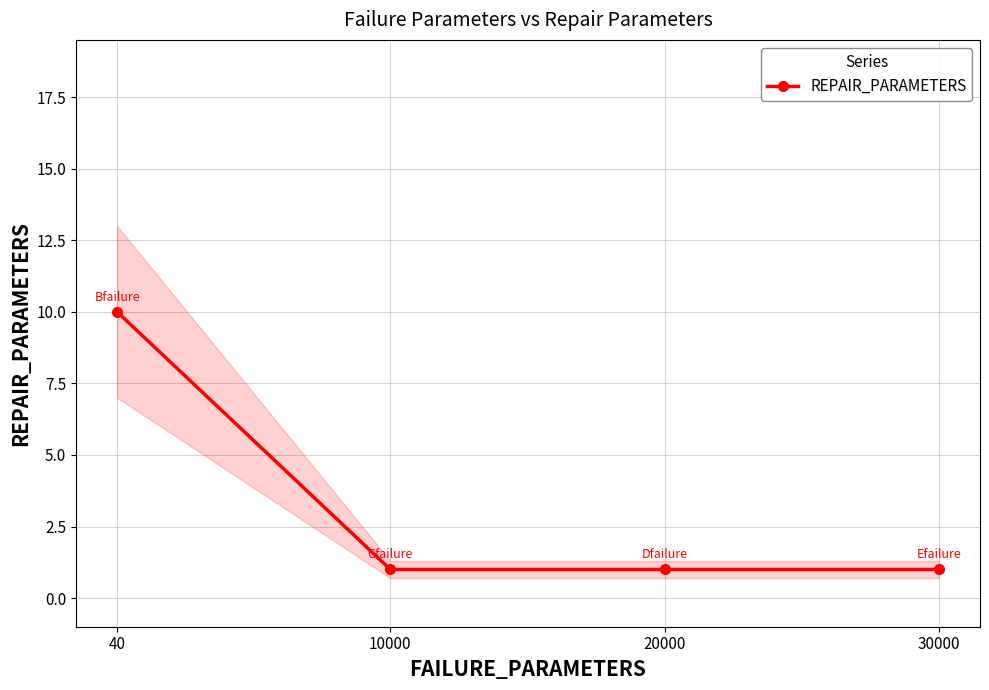

What is the greatest value displayed?

10